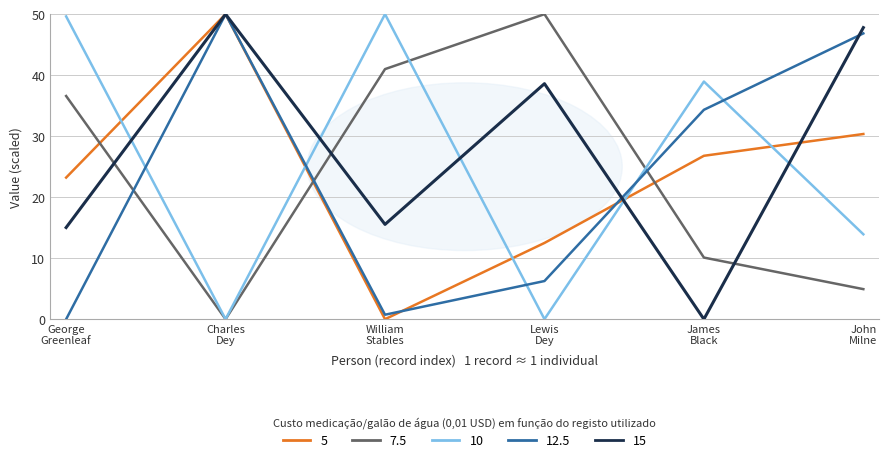

What is the maximum value shown in the chart?

50.0